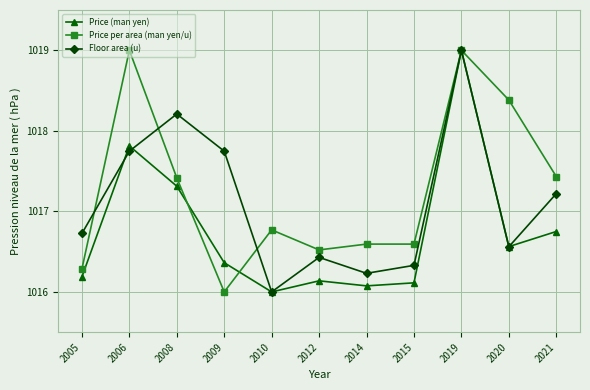

At which category is the sum across all series the highest?

2019